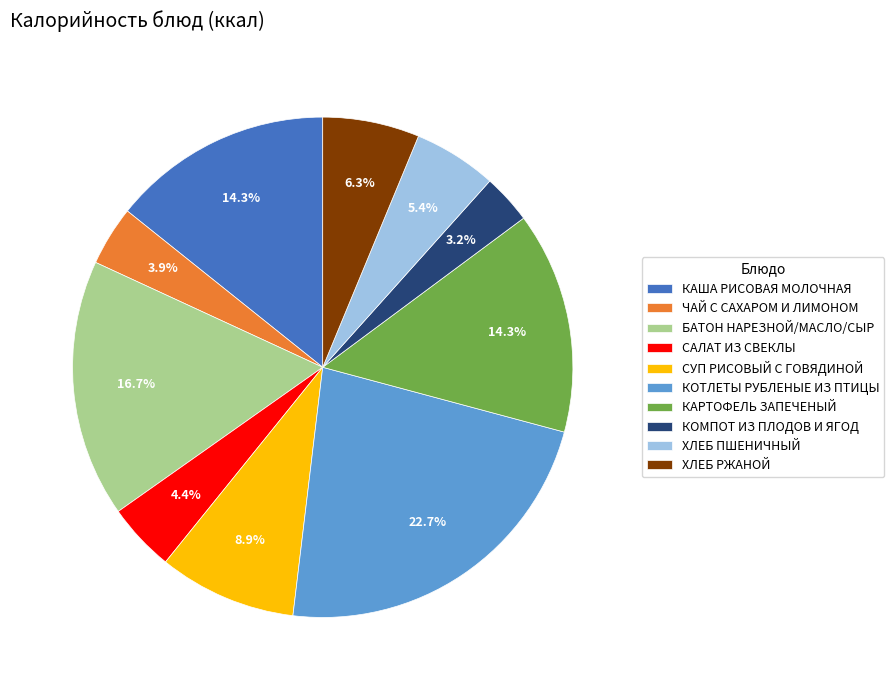

Does any single category account for the majority?

No